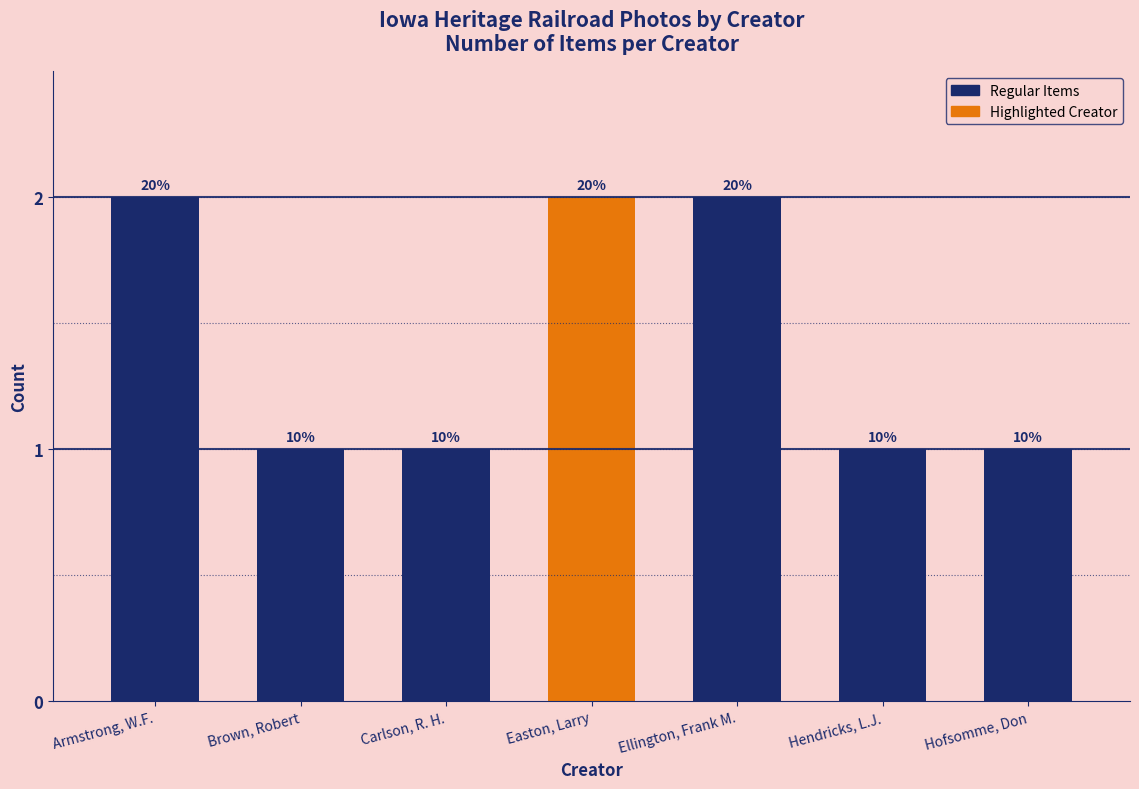

Are the bars grouped side by side (vs. stacked)?

No